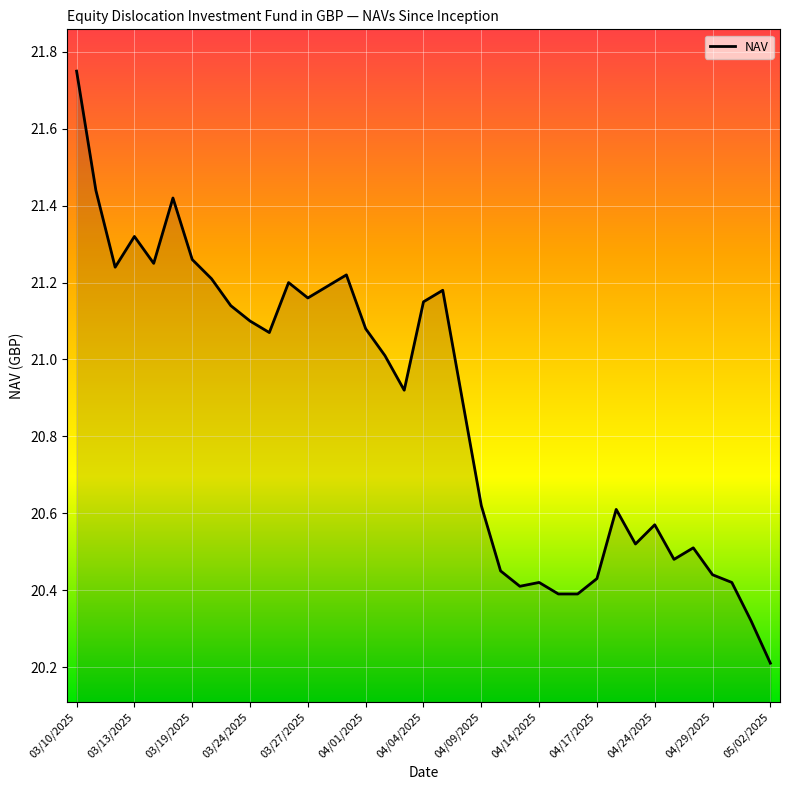

What is the difference between the maximum and minimum values?

1.5